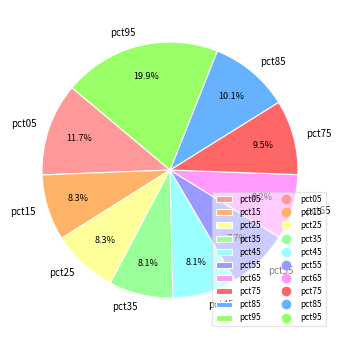

Count the number of slices in the pie.

10